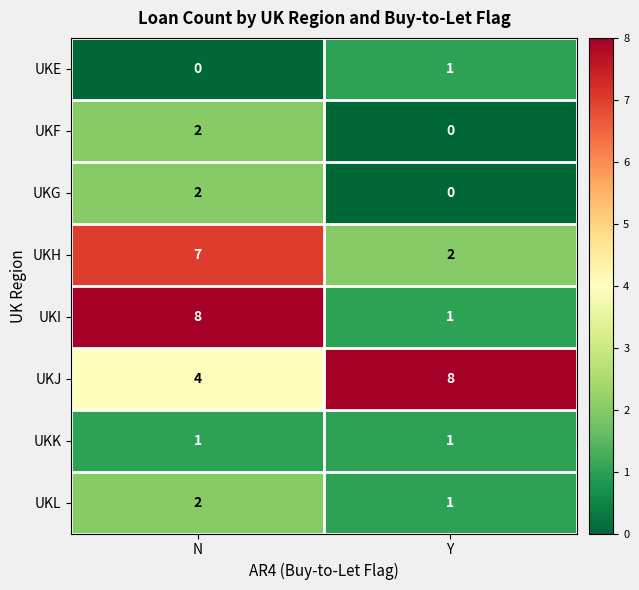

The value of UKG at Y is 0. True or false?

True